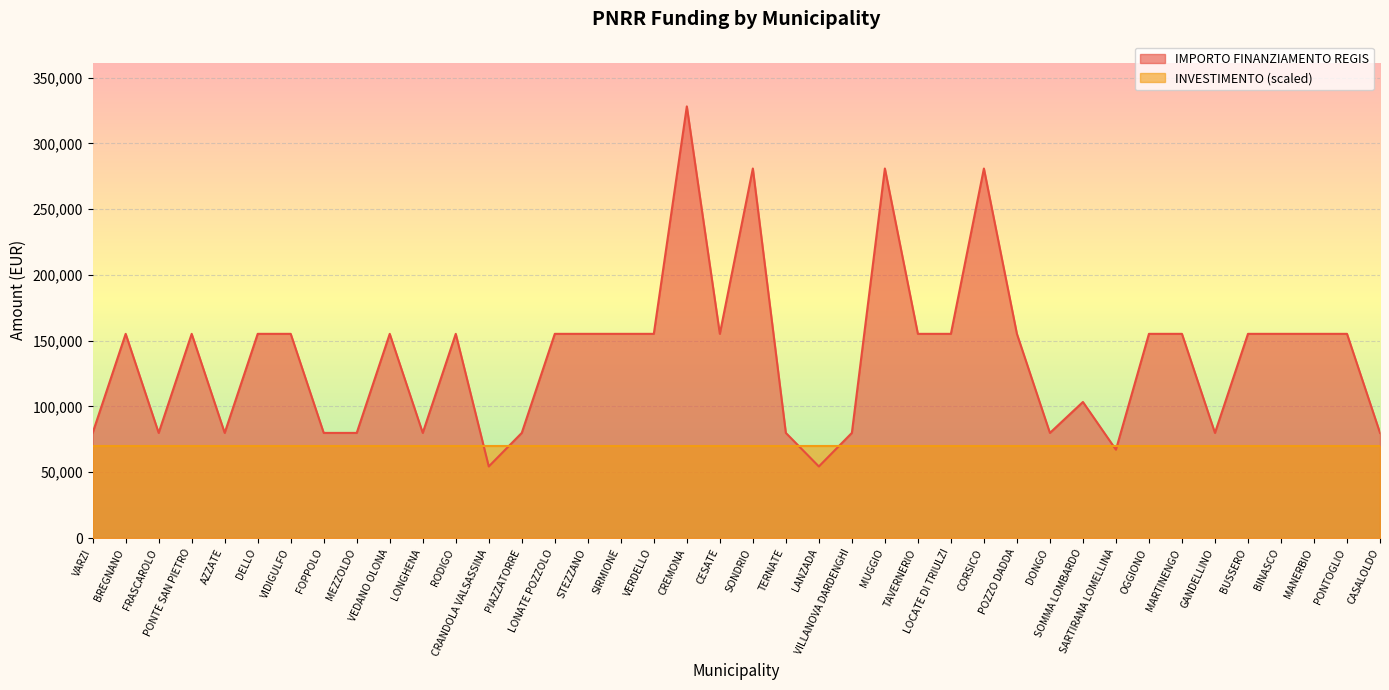

The value at TERNATE is 79922. True or false?

True